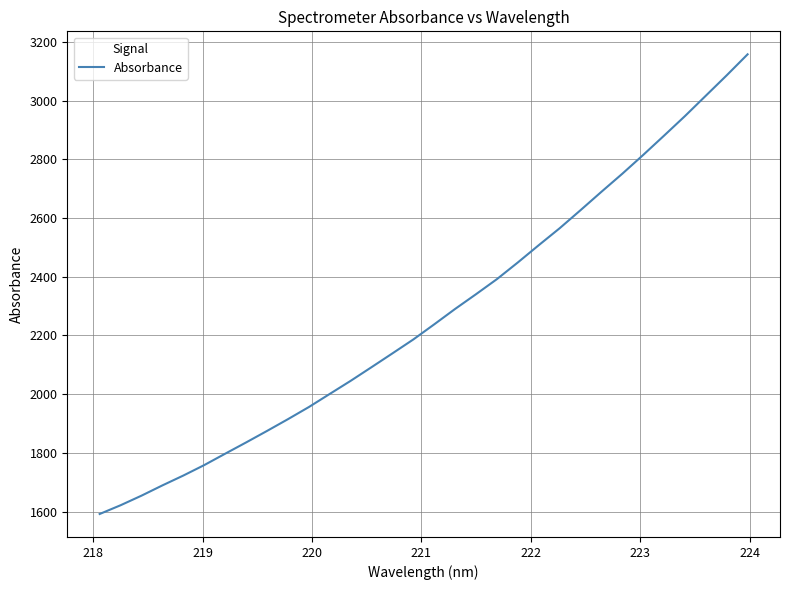

What is the difference between the maximum and minimum values?

1565.9